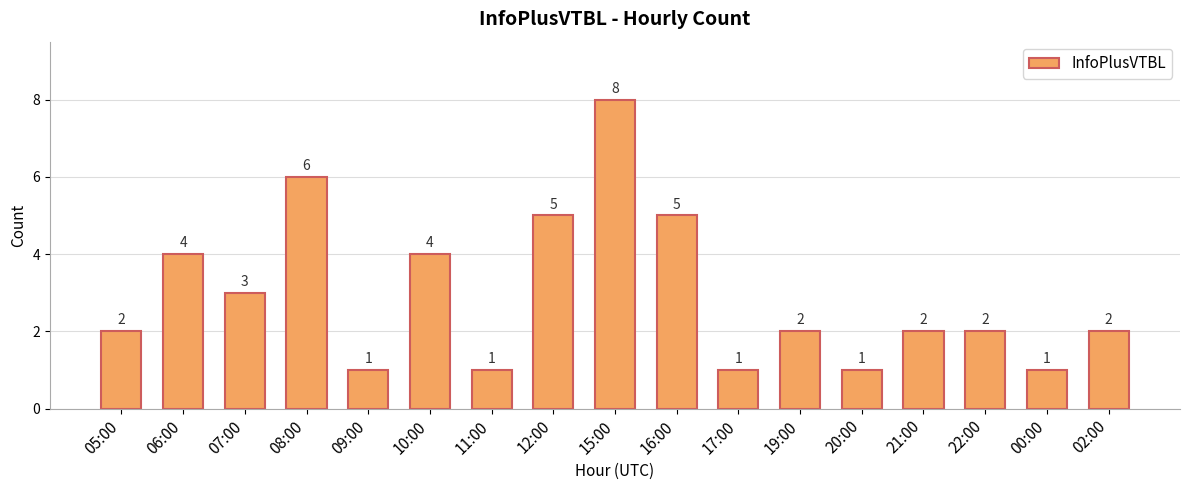

What is the sum of all values?

50